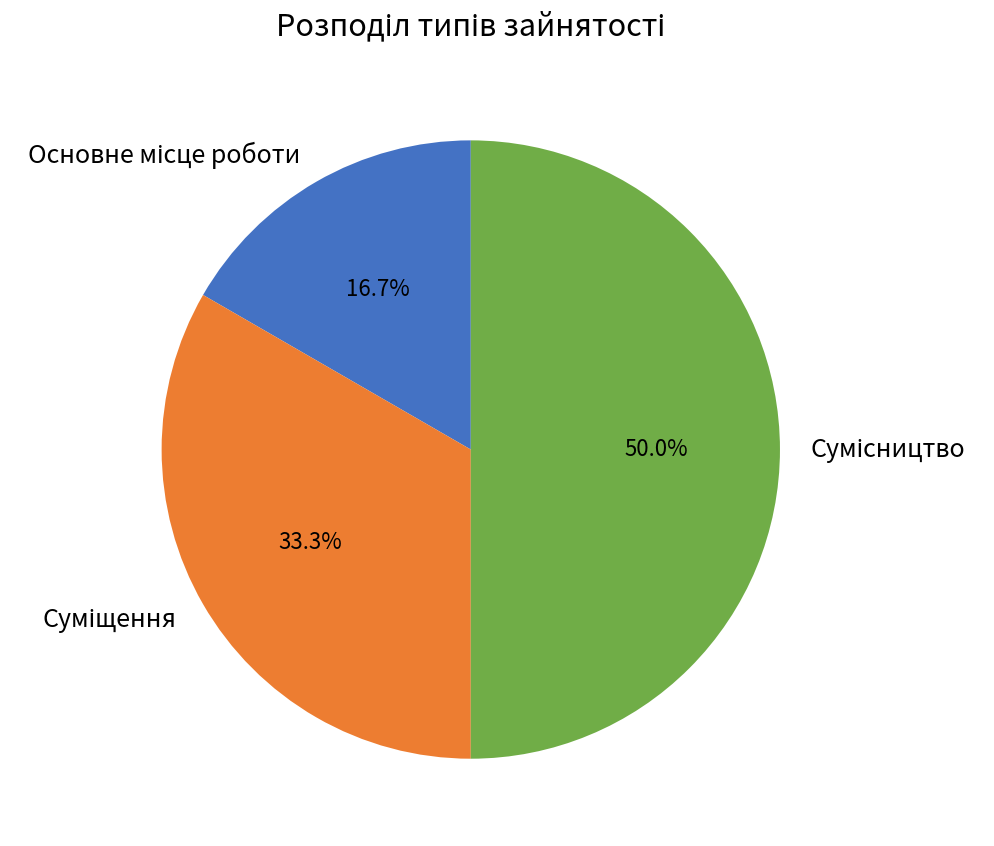

Which slice is the largest?

Сумісництво